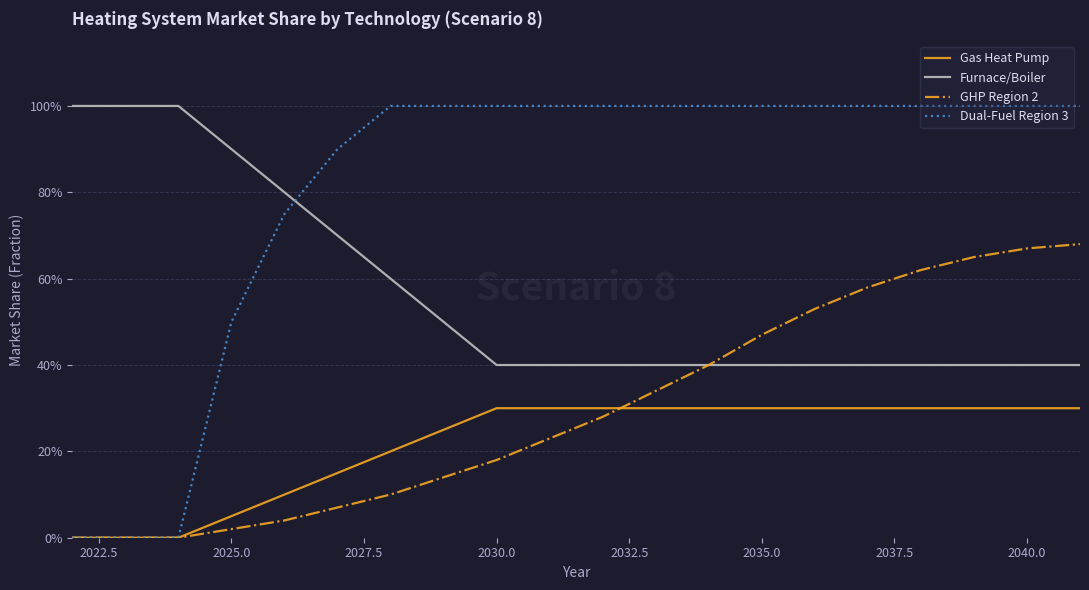

Reading right to left, transcribe all the data shown in this chart.

Gas Heat Pump: 0.3	0.3	0.3	0.3	0.3	0.3	0.3	0.3	0.3	0.3	0.3	0.3	0.2	0.2	0.1	0.1	0.1	0.0	0.0	0.0
Furnace/Boiler: 0.4	0.4	0.4	0.4	0.4	0.4	0.4	0.4	0.4	0.4	0.4	0.4	0.5	0.6	0.7	0.8	0.9	1.0	1.0	1.0
GHP Region 2: 0.7	0.7	0.7	0.6	0.6	0.5	0.5	0.4	0.3	0.3	0.2	0.2	0.1	0.1	0.1	0.0	0.0	0.0	0.0	0.0
Dual-Fuel Region 3: 1.0	1.0	1.0	1.0	1.0	1.0	1.0	1.0	1.0	1.0	1.0	1.0	1.0	1.0	0.9	0.8	0.5	0.0	0.0	0.0